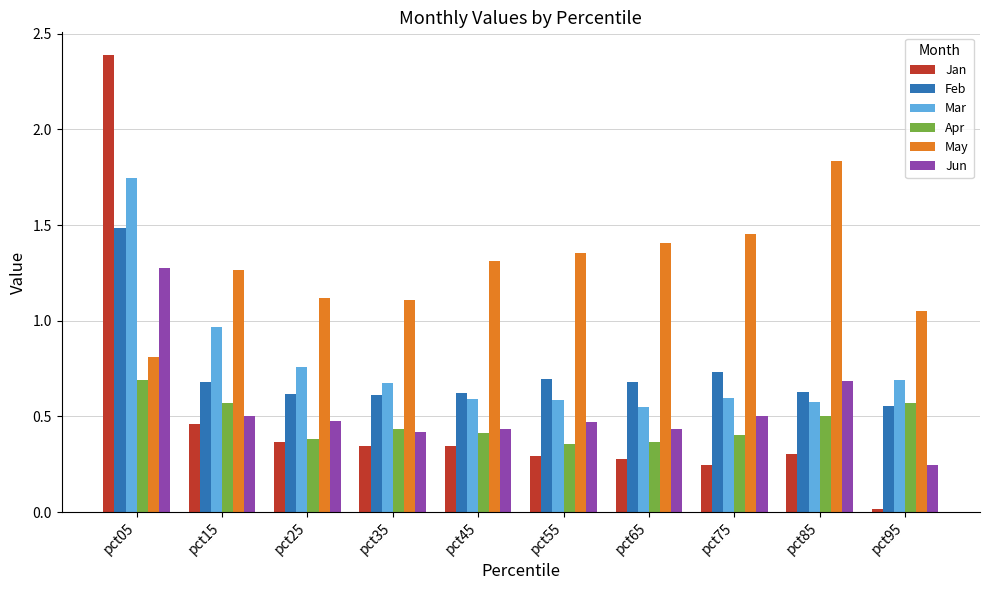

Are the bars grouped side by side (vs. stacked)?

Yes